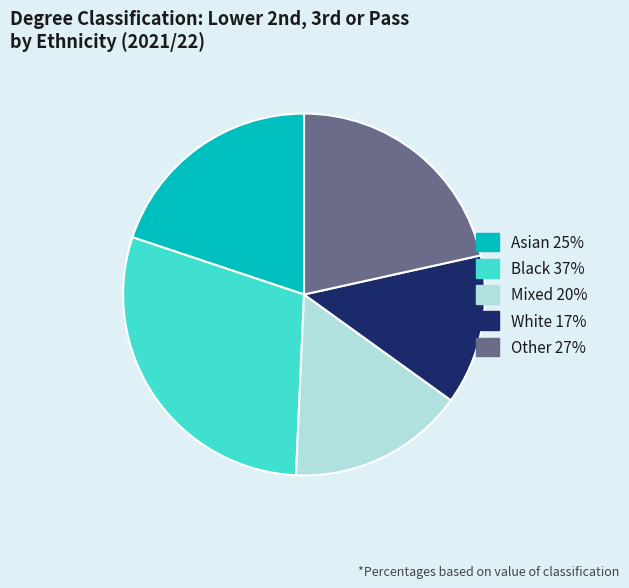

Between White and Asian, which is larger?

Asian